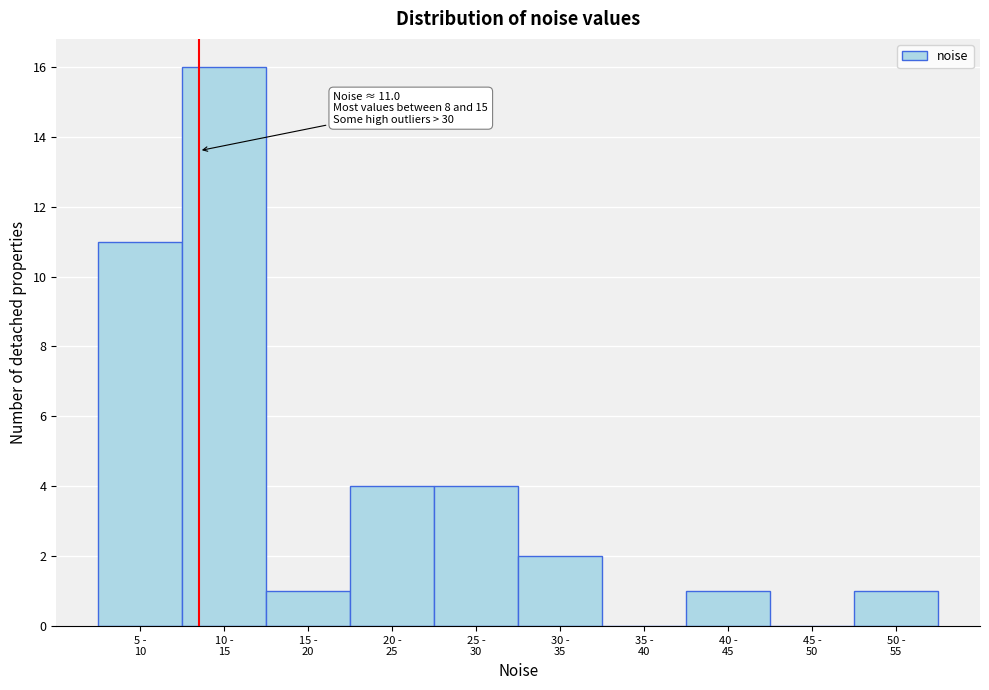

What is the sum of all values?

40